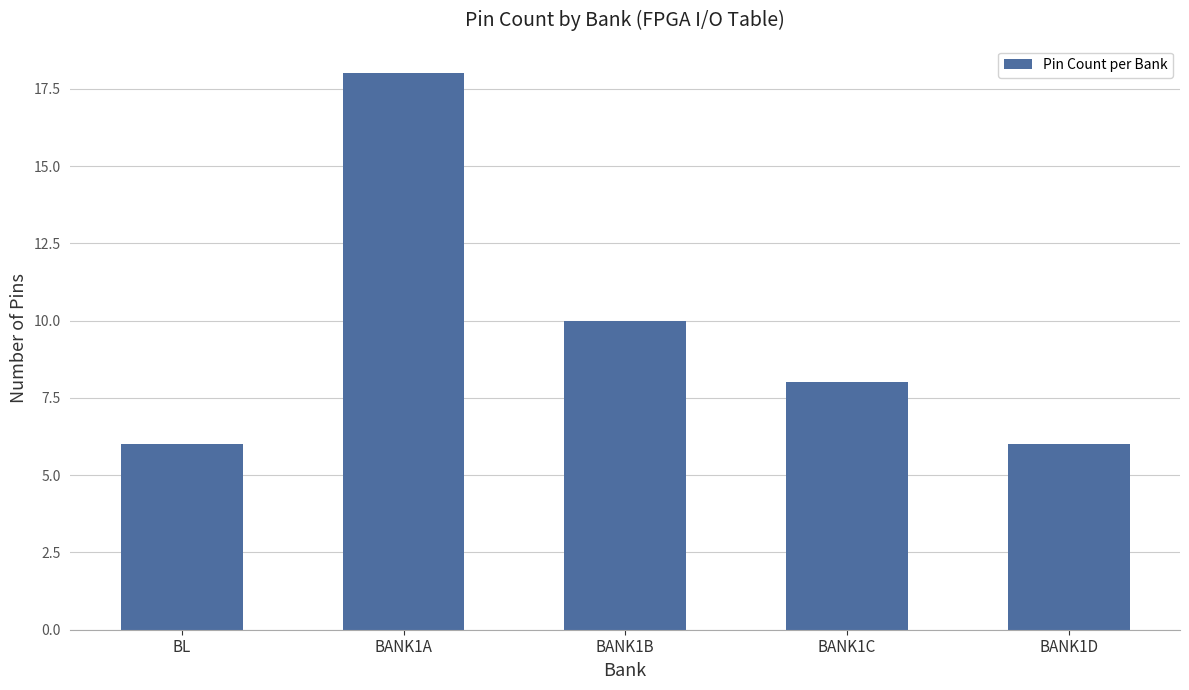

What is the greatest value displayed?

18